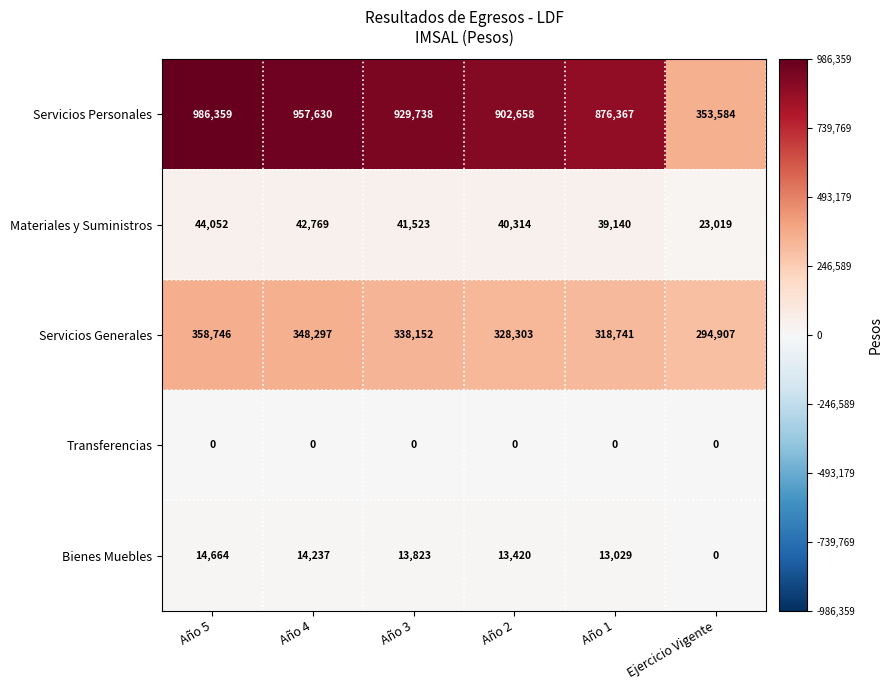

How many series are shown in this chart?

5